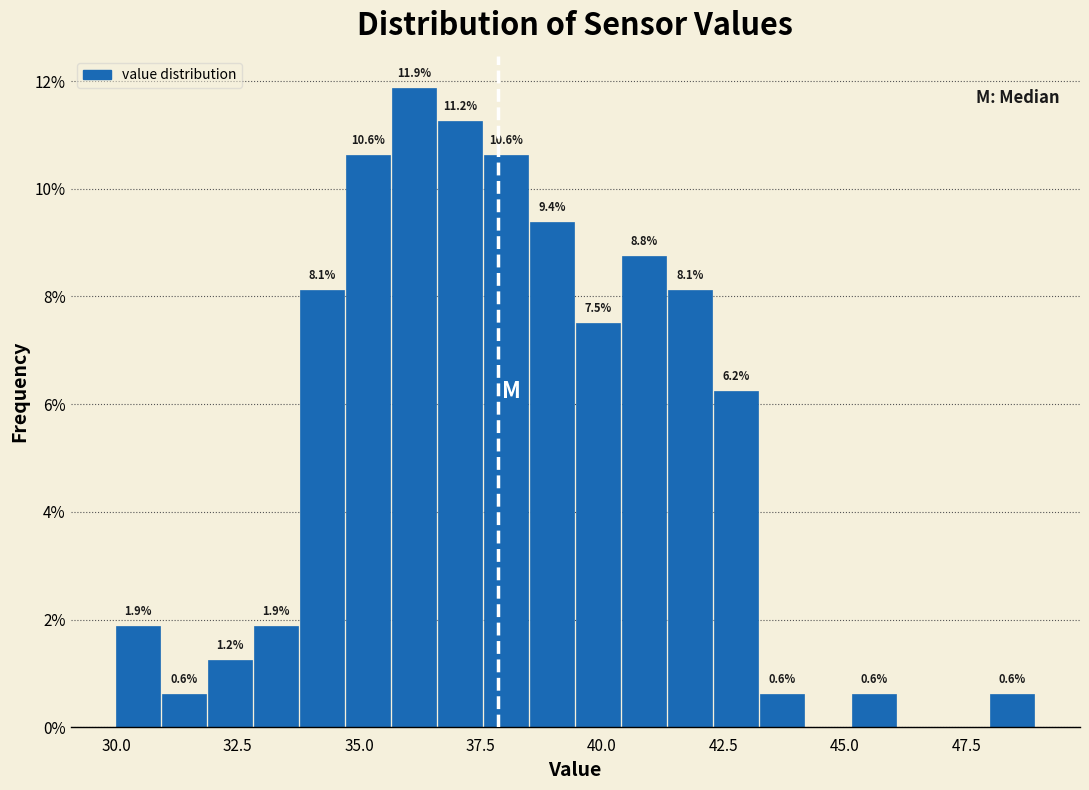

Read against the x-axis, roughly where is the centre of the tallest bar?

36.0